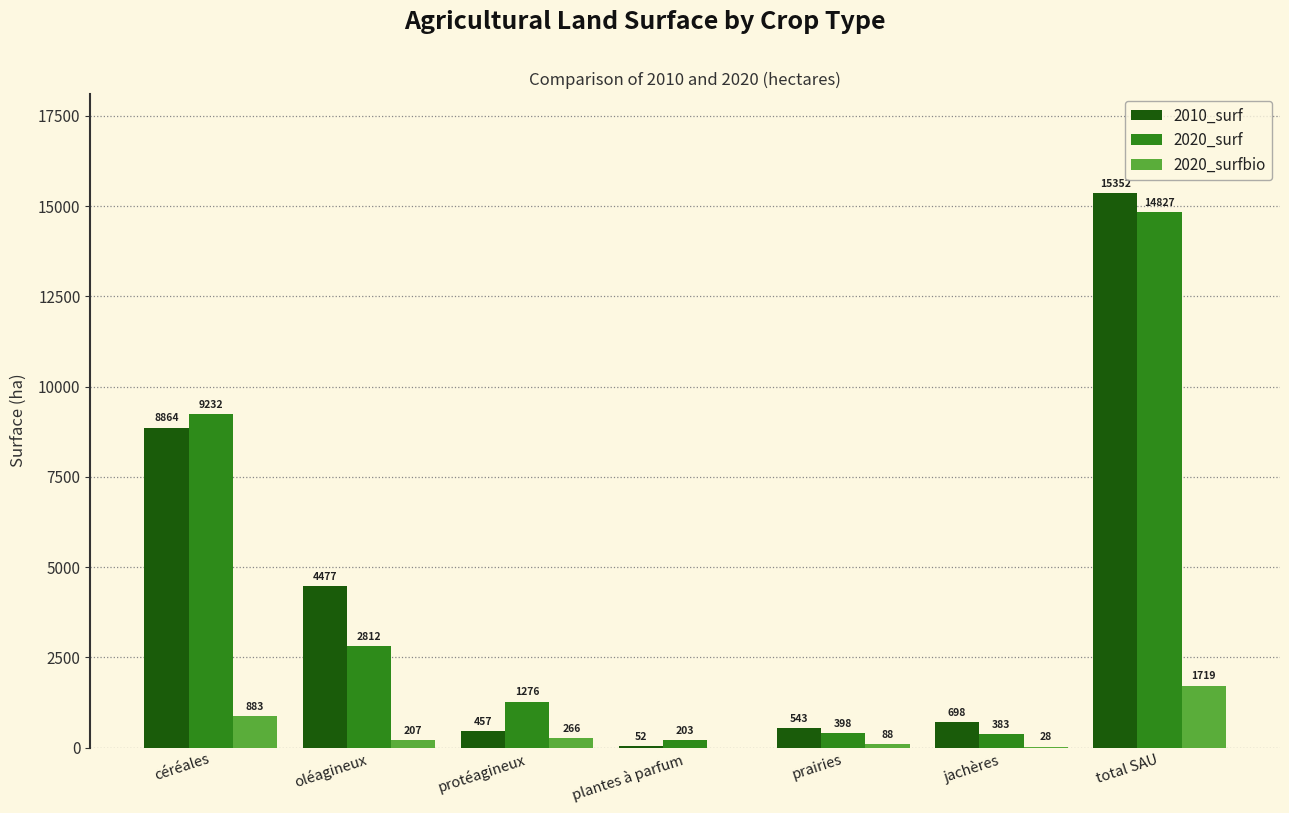

What are all the series names shown in the legend?

2010_surf, 2020_surf, 2020_surfbio